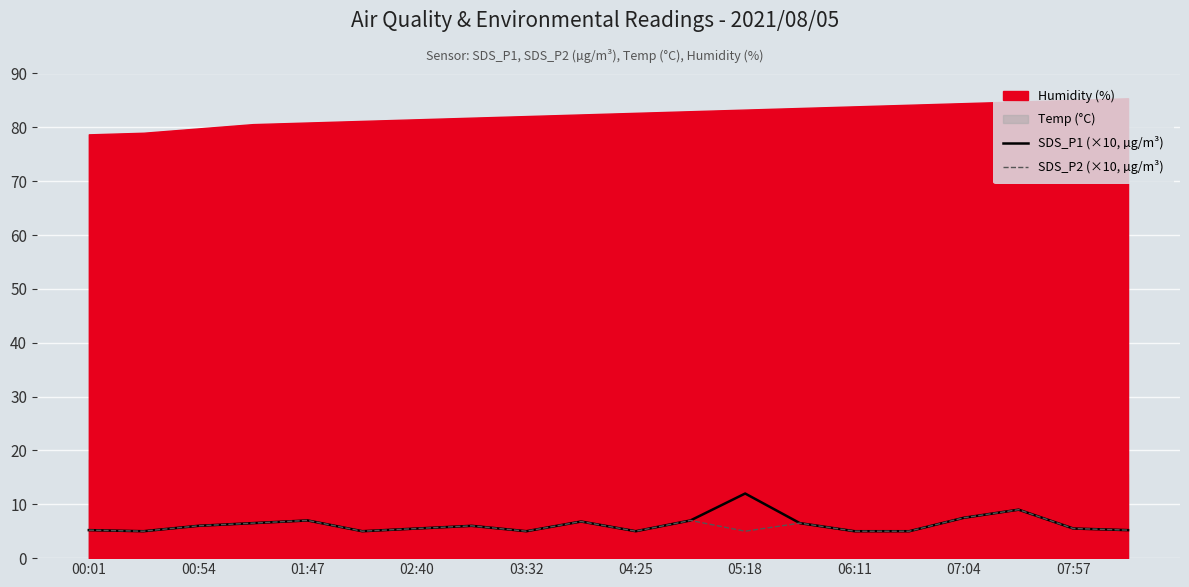

The SDS_P2 (×10, µg/m³) series shows 7.9 at 05:18. True or false?

False